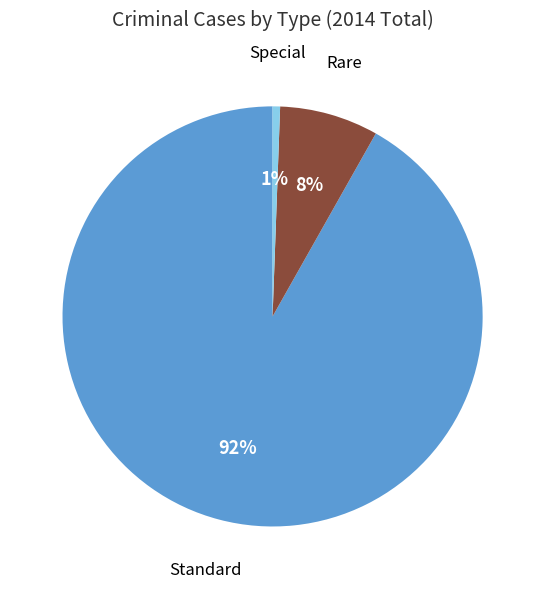

Is there a majority slice in this chart?

Yes